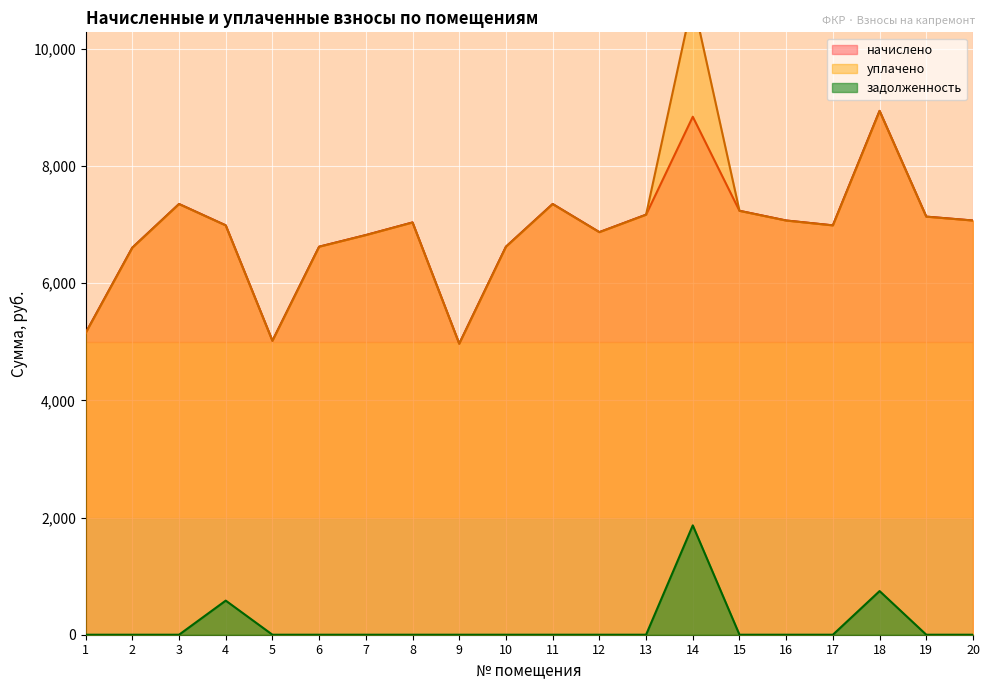

Rank the categories by уплачено value from lowest to highest.

9, 5, 1, 2, 6, 10, 7, 12, 4, 17, 8, 16, 20, 19, 13, 15, 3, 11, 18, 14